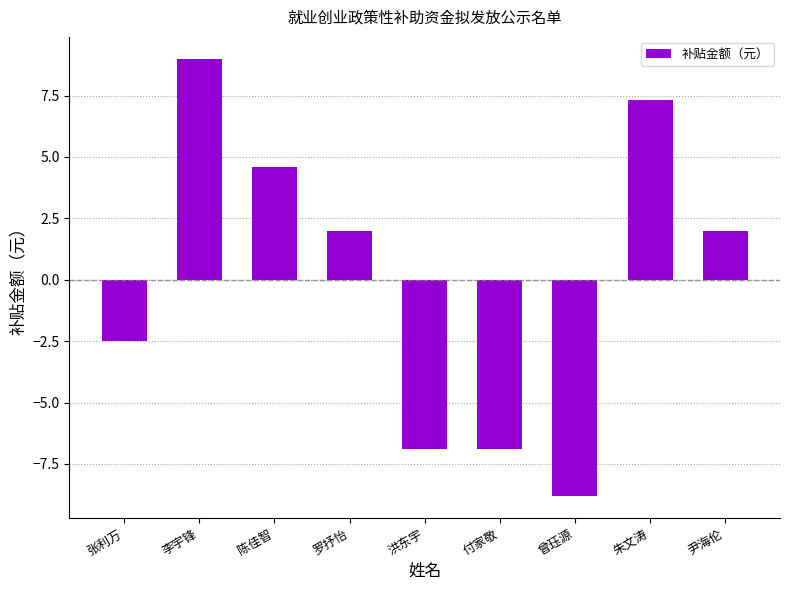

How many negative values are there?

4